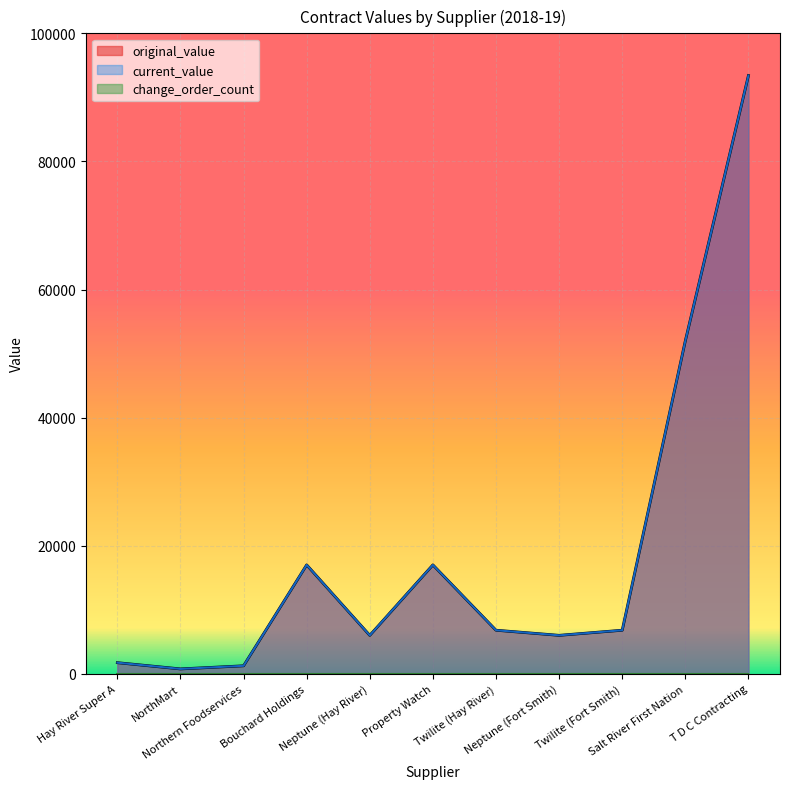

Is it true that original_value equals 26006.2 at Property Watch?

False